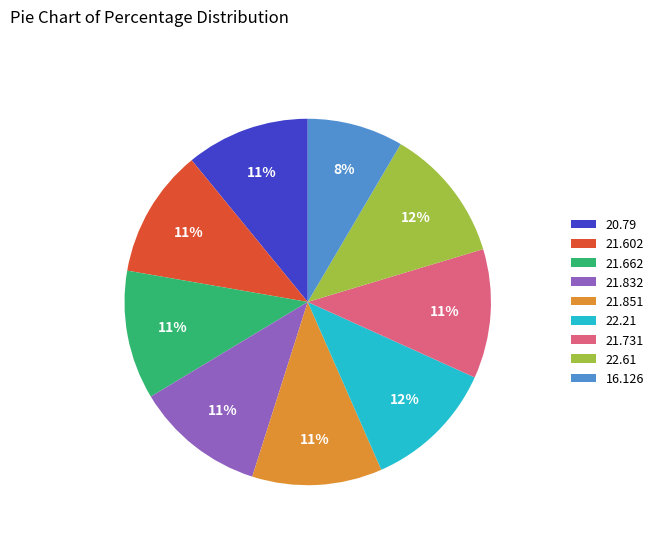

Between 16.126 and 22.21, which is larger?

22.21